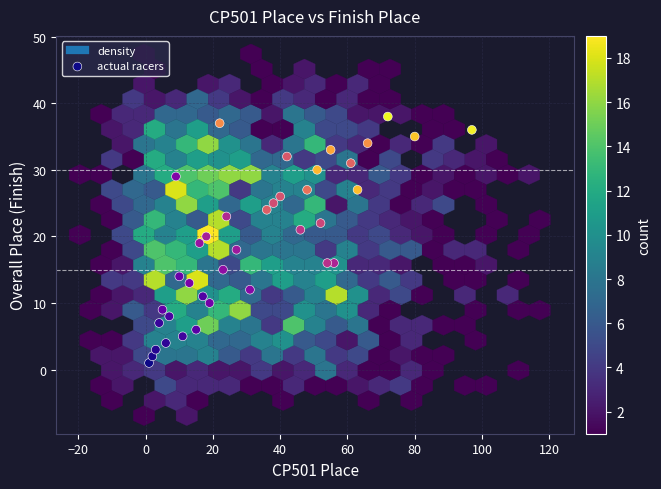

What is the range of Y values (max minus min)?

37